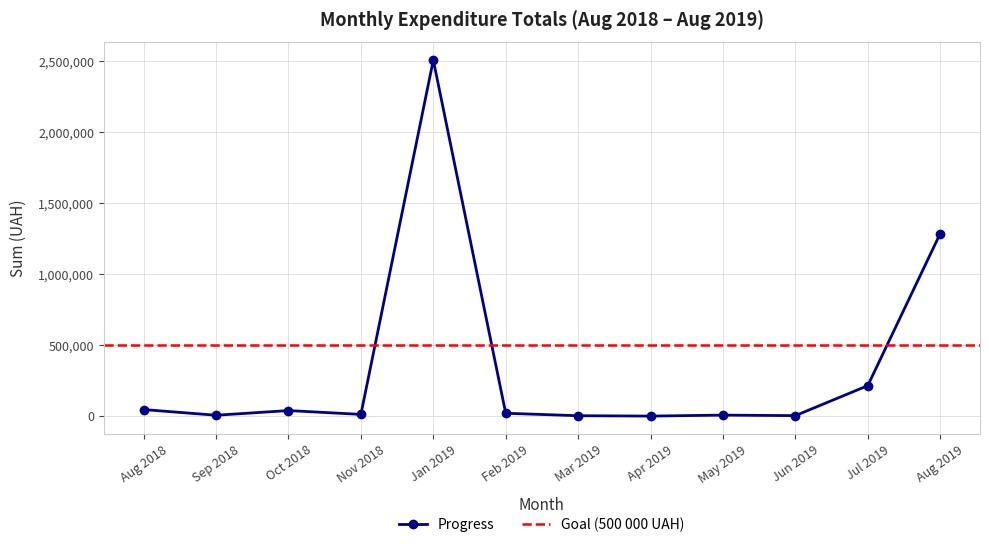

The value of Progress at Jul 2019 is 214820.3. True or false?

True